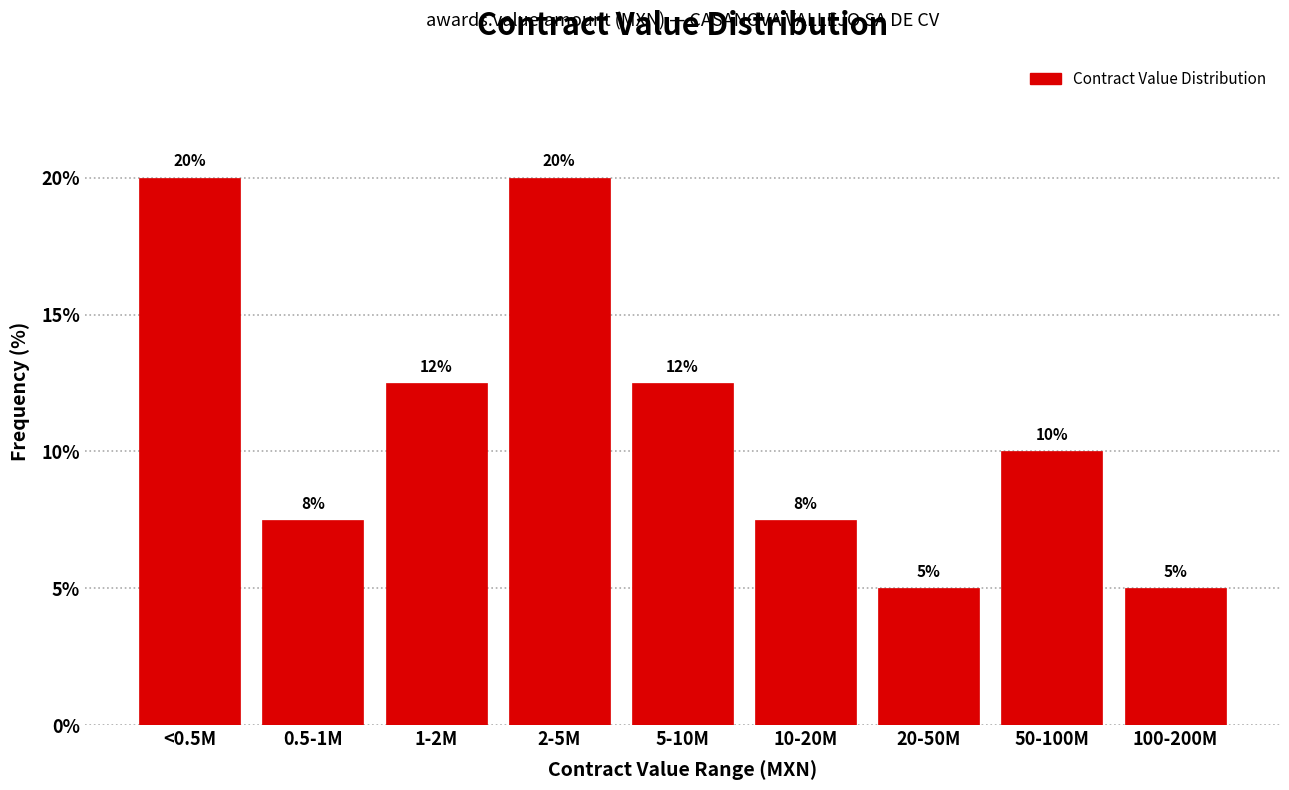

Is it true that the value at 10-20M is 7.5?

True